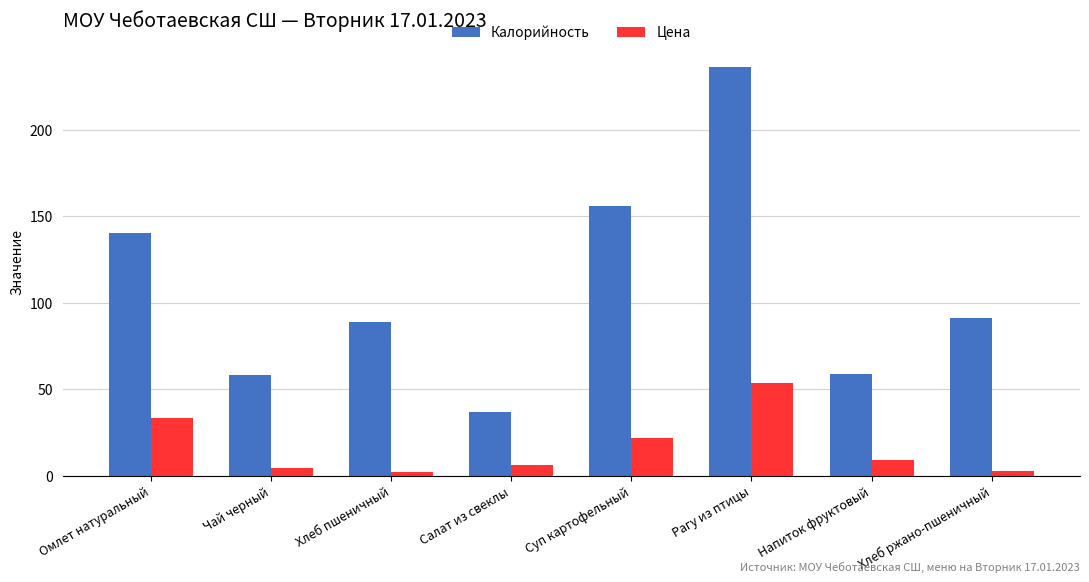

What is the maximum value shown in the chart?

236.0